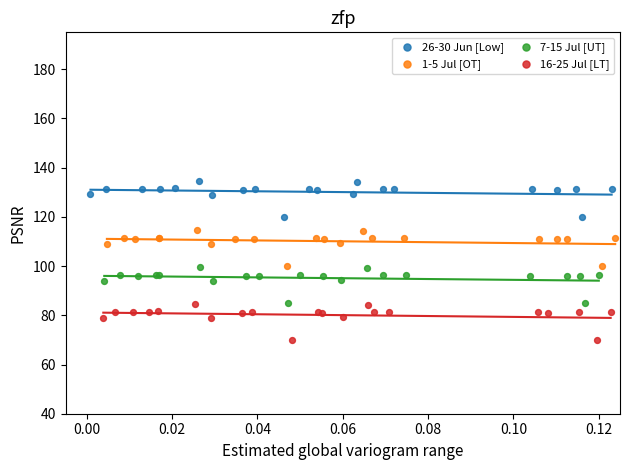

Which series contains the highest Y value?

26-30 Jun [Low]